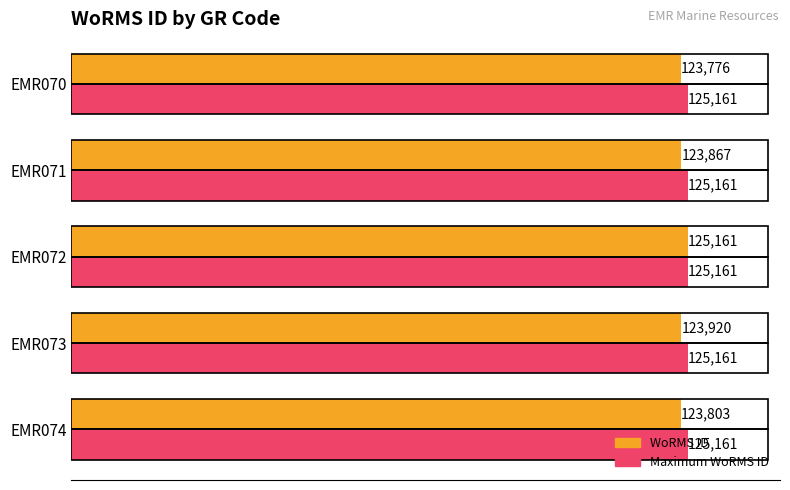

At EMR071, list the series in order from largest to smallest.

Maximum WoRMS ID, WoRMS ID